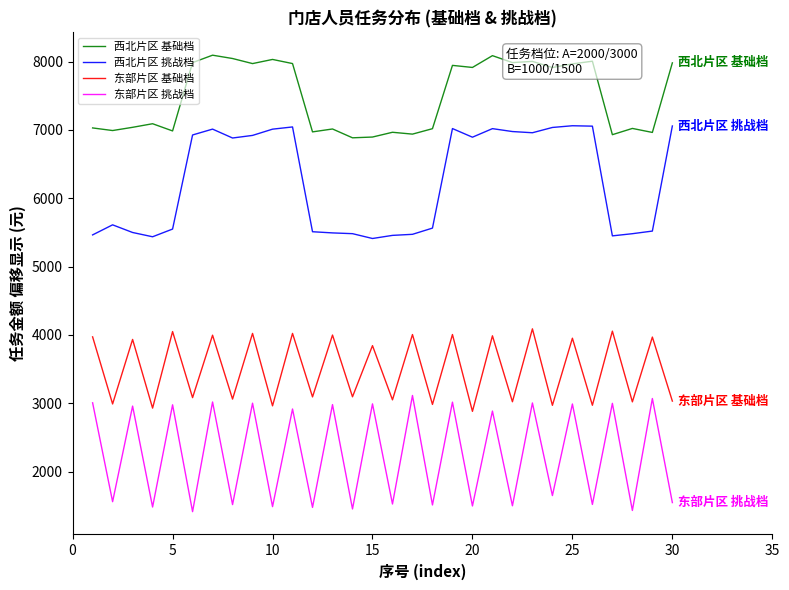

What is the highest value of the 东部片区 挑战档 series?

3113.2